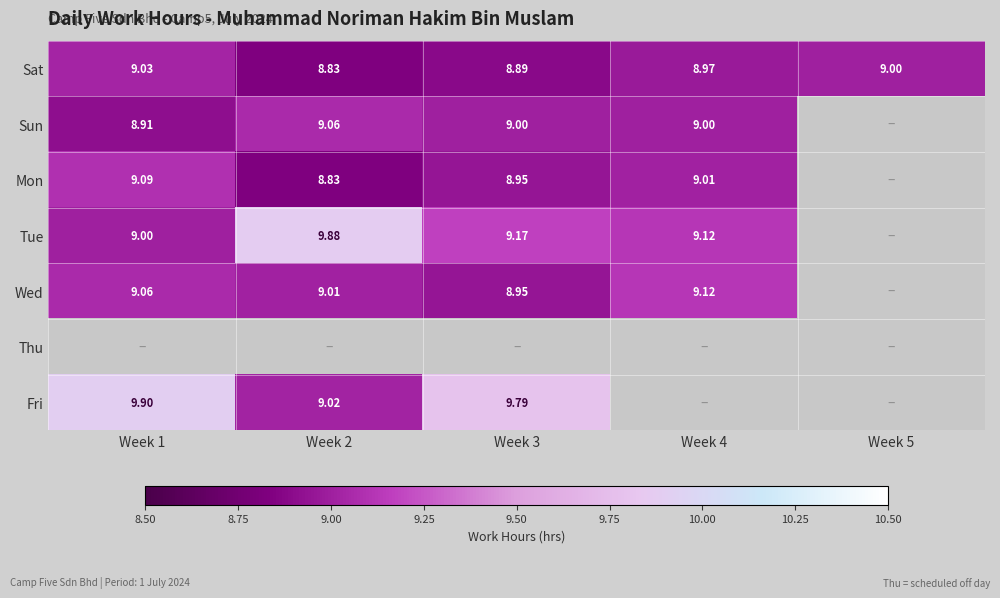

Rank the series by their maximum value, from highest to lowest.

Fri, Tue, Wed, Mon, Sun, Sat, Thu